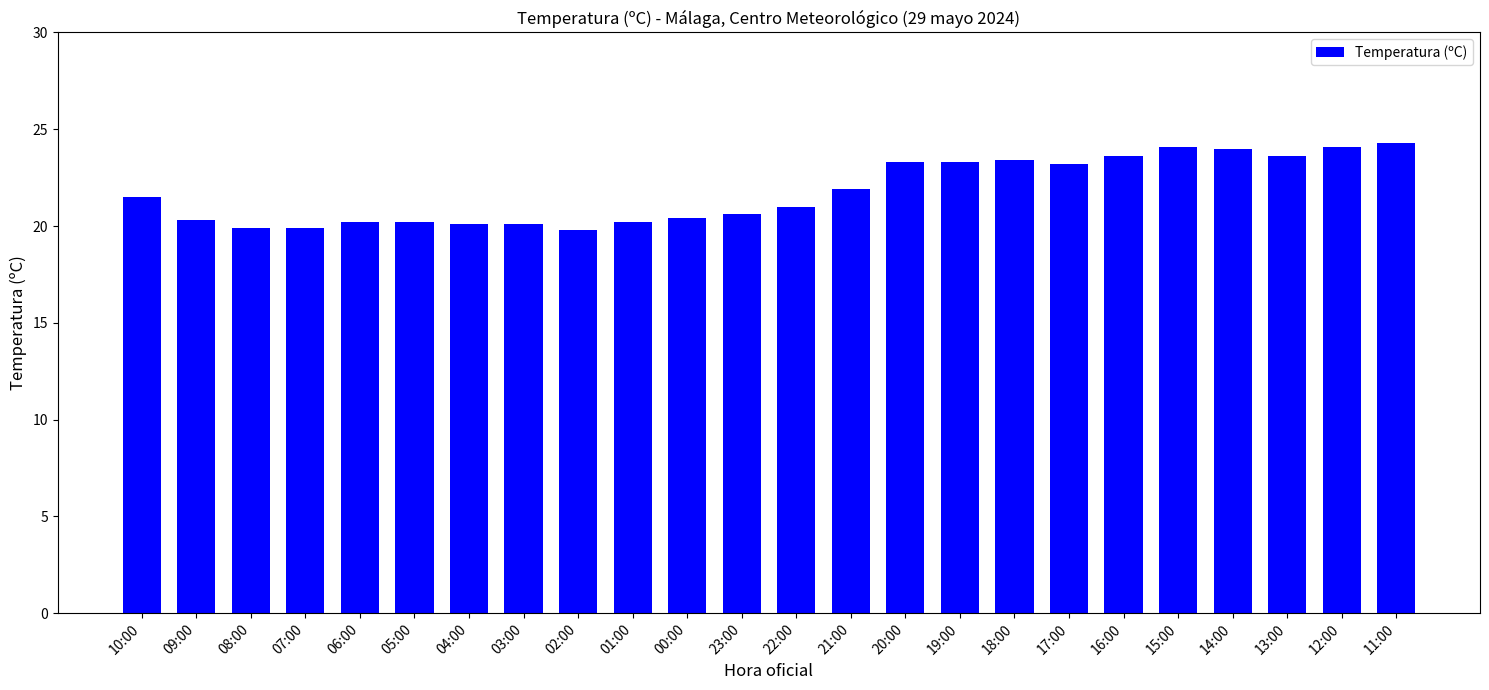

What value does the data have at 03:00?

20.1